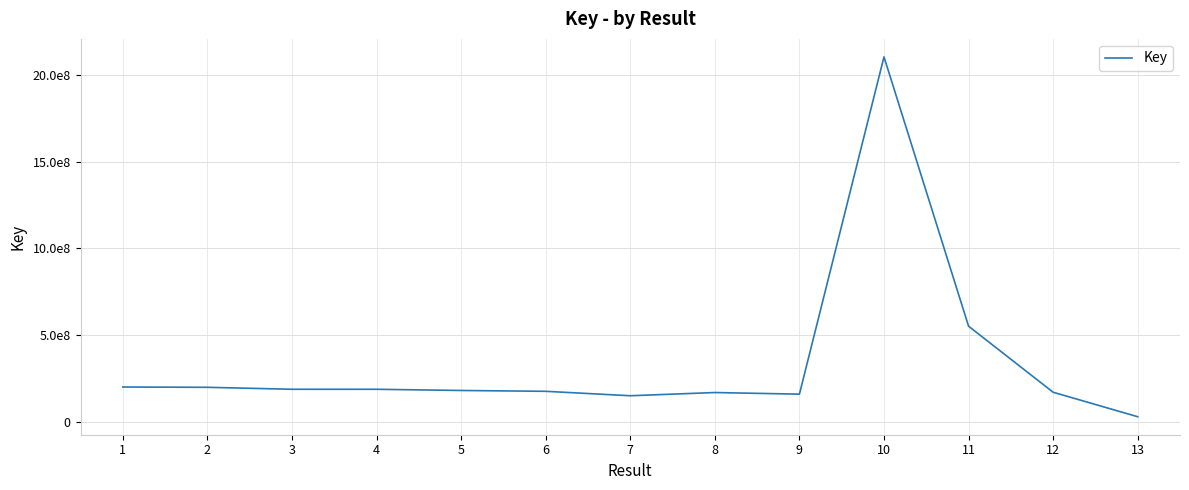

Which category has the lowest value across all series?

13